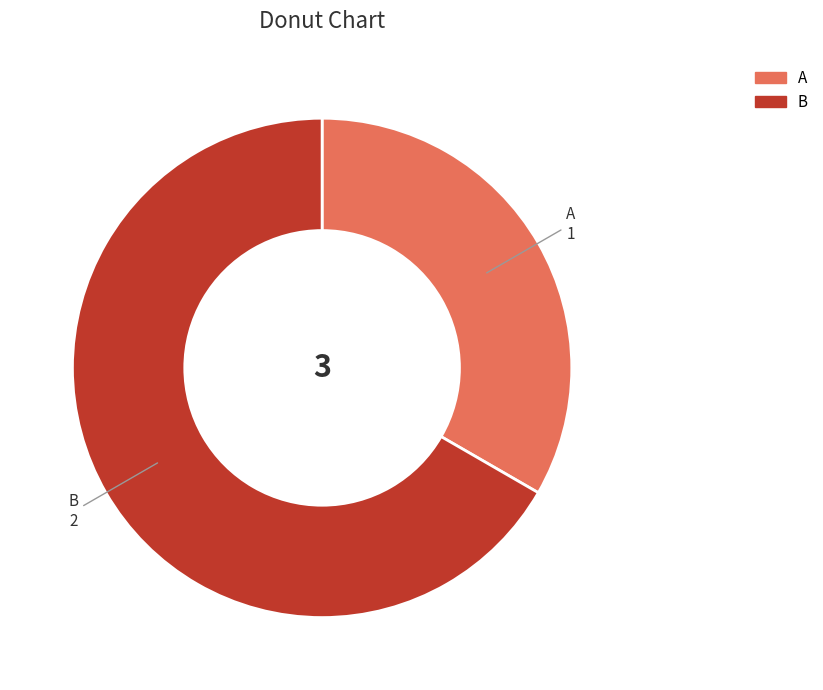

Combined, do A and B account for over 50%?

Yes